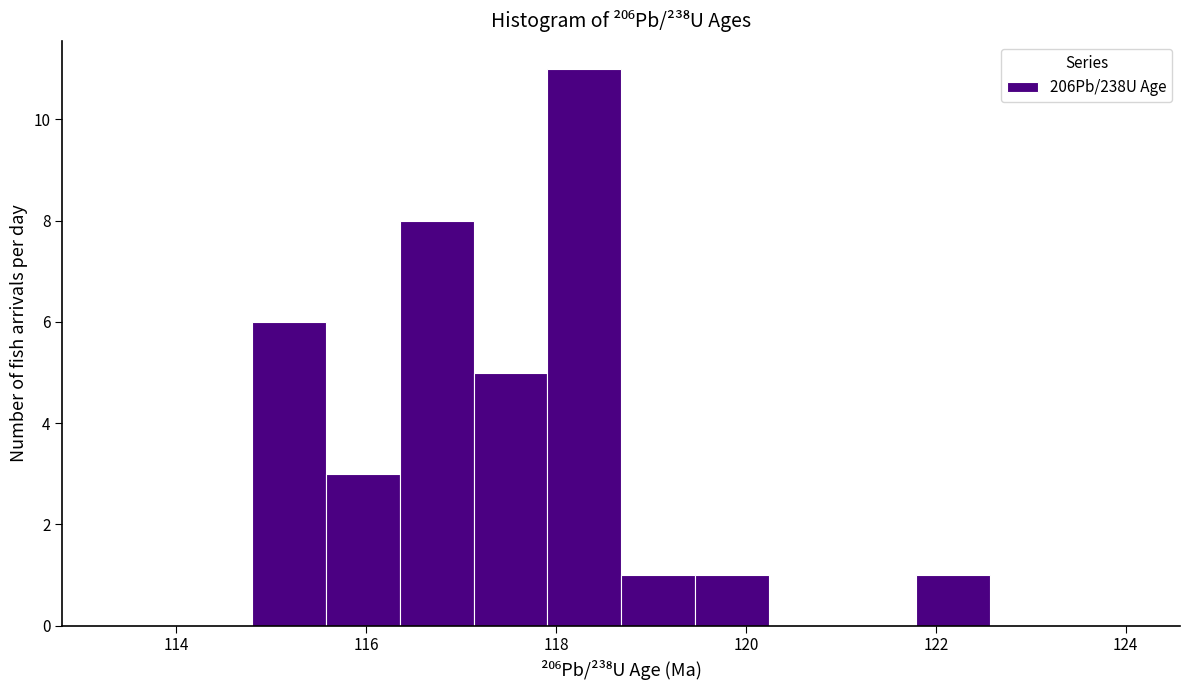

Around what value on the x-axis is the tallest bar? Give the approximate position of its centre, as read against the axis.

118.2